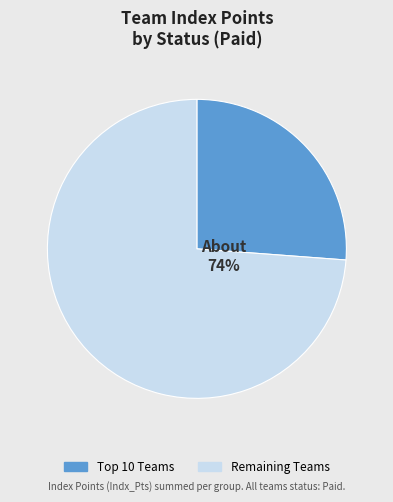

Is there any slice that represents more than half of the pie?

Yes